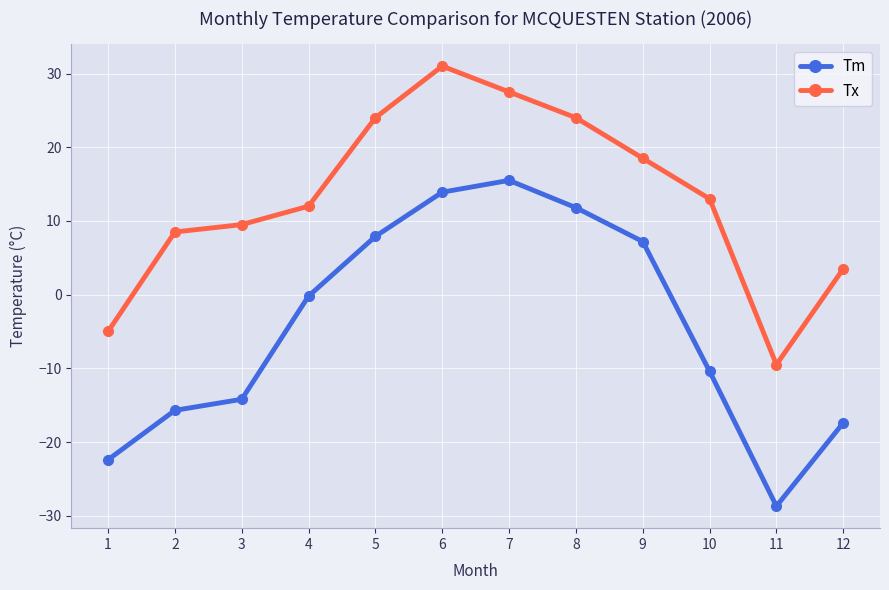

Does the chart have visible grid lines?

Yes